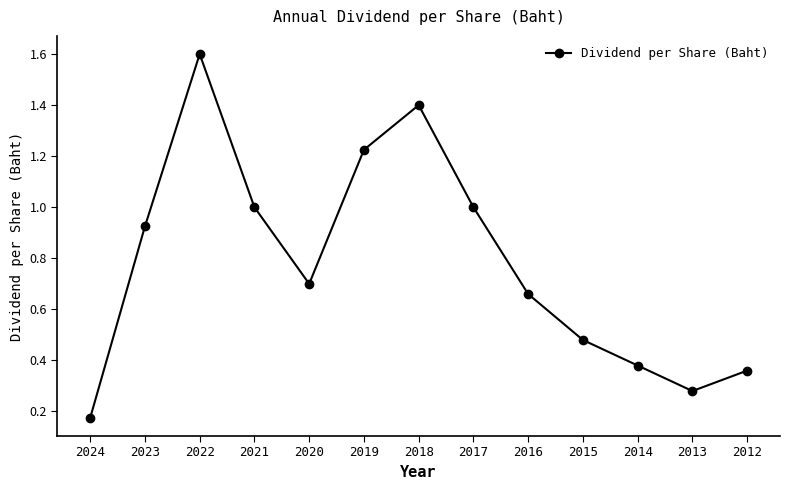

How many distinct data groups are displayed?

1